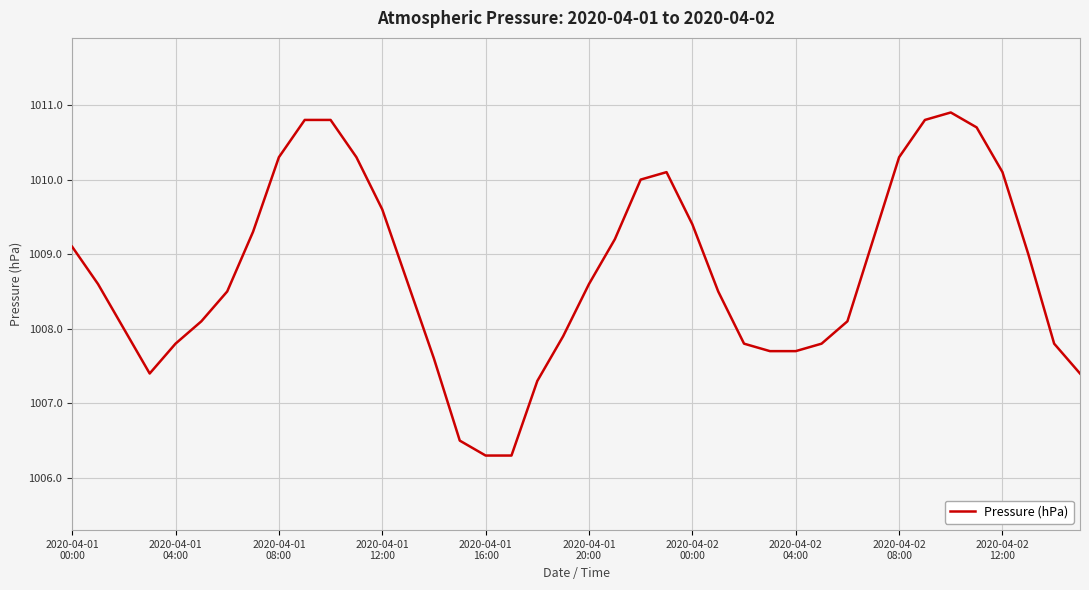

What is the maximum value shown in the chart?

1010.9